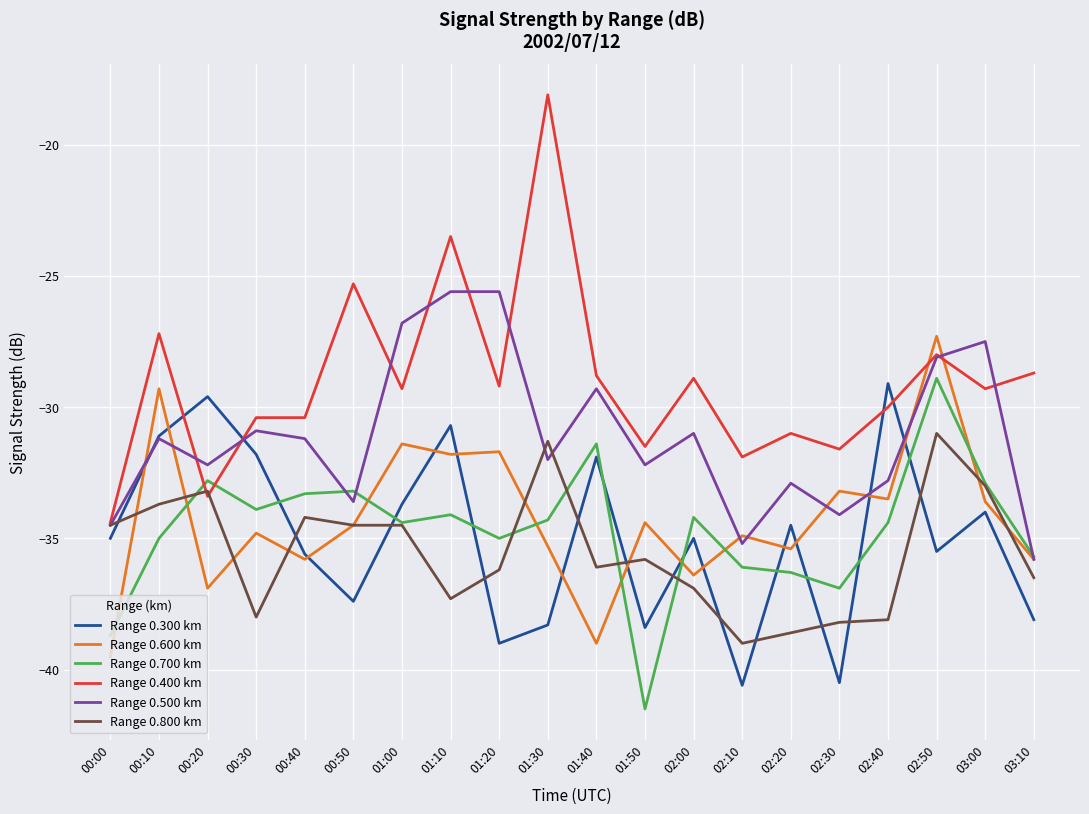

What is the sum of all Range 0.600 km values?

-684.5